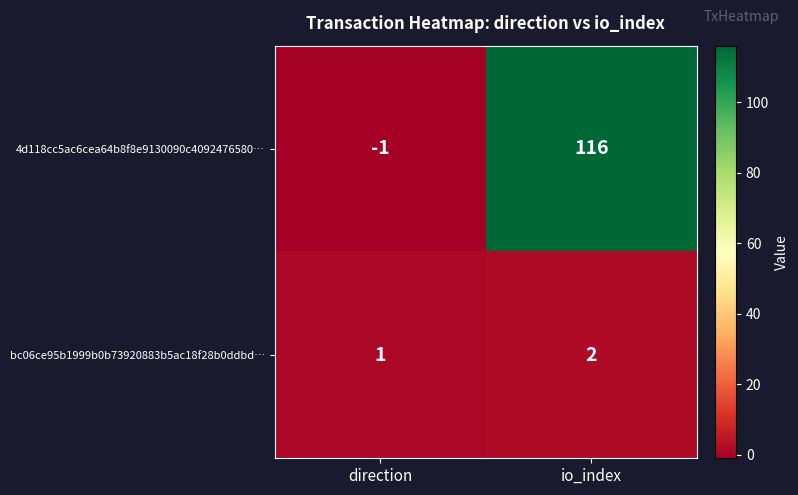

Between direction and io_index, which series saw the biggest shift?

4d118cc5ac6cea64b8f8e9130090c4092476580…